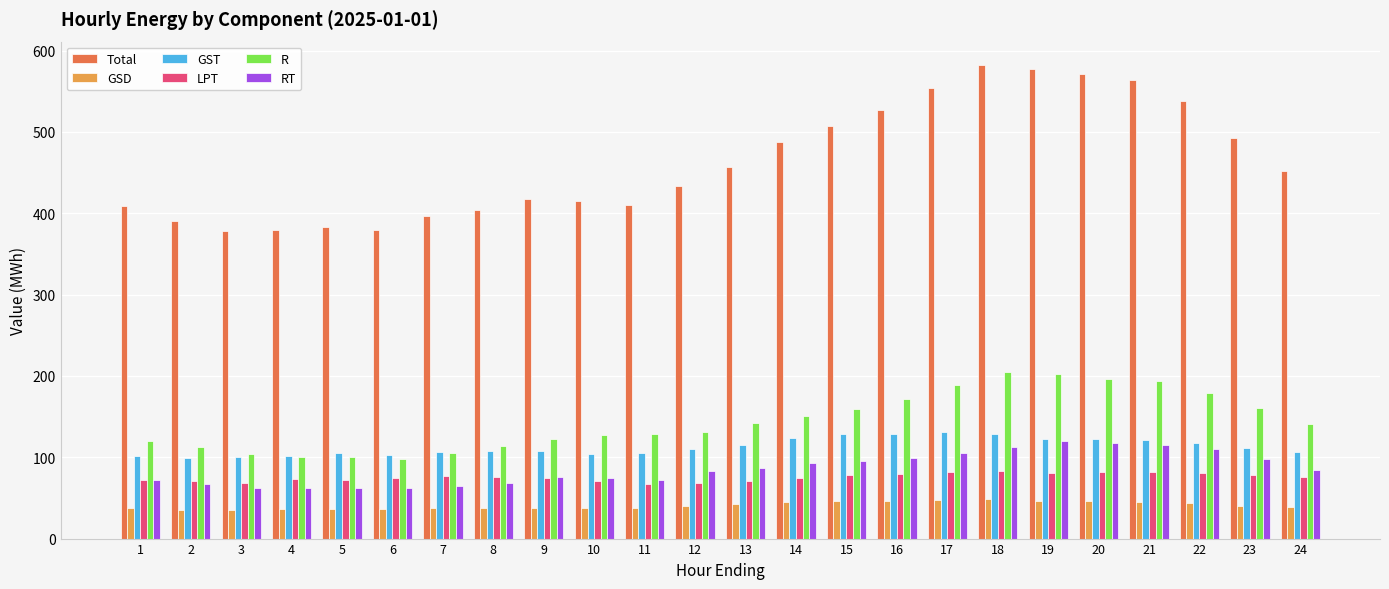

True or false: LPT has a value of 131.4 at 23.

False